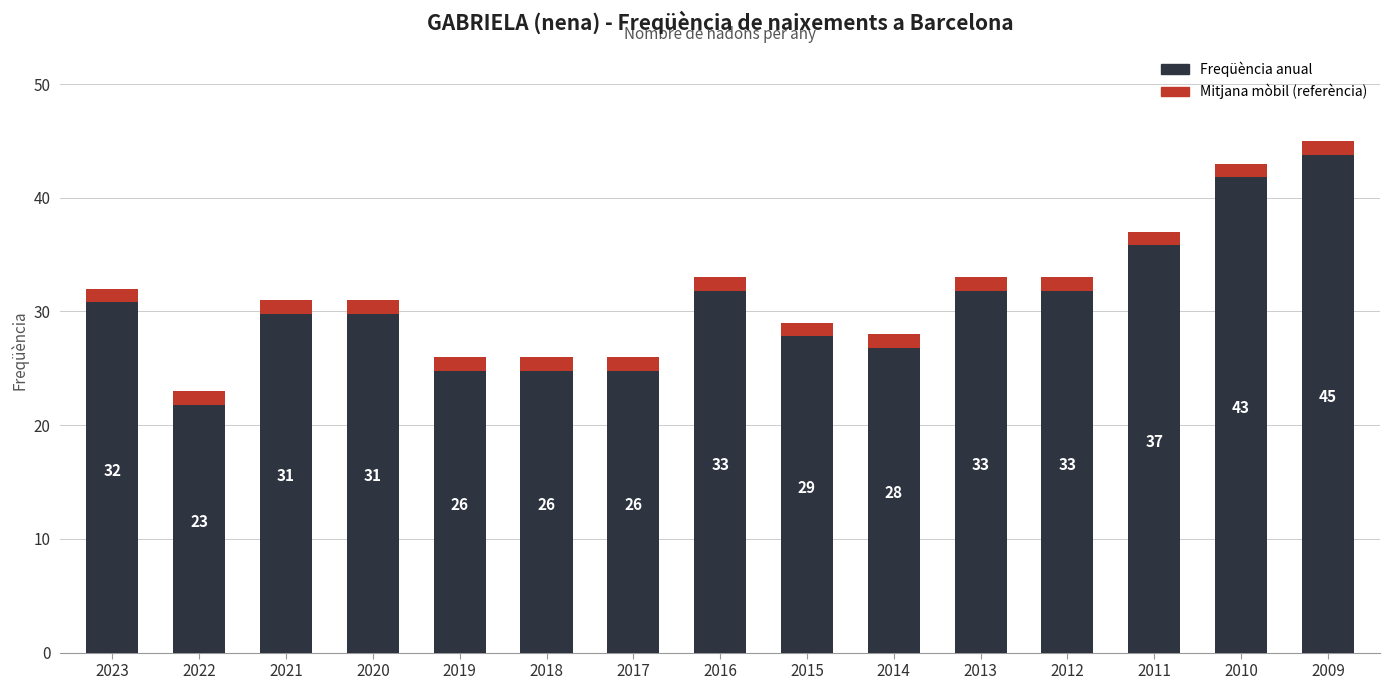

Reading right to left, transcribe all the data shown in this chart.

2009=45	2010=43	2011=37	2012=33	2013=33	2014=28	2015=29	2016=33	2017=26	2018=26	2019=26	2020=31	2021=31	2022=23	2023=32